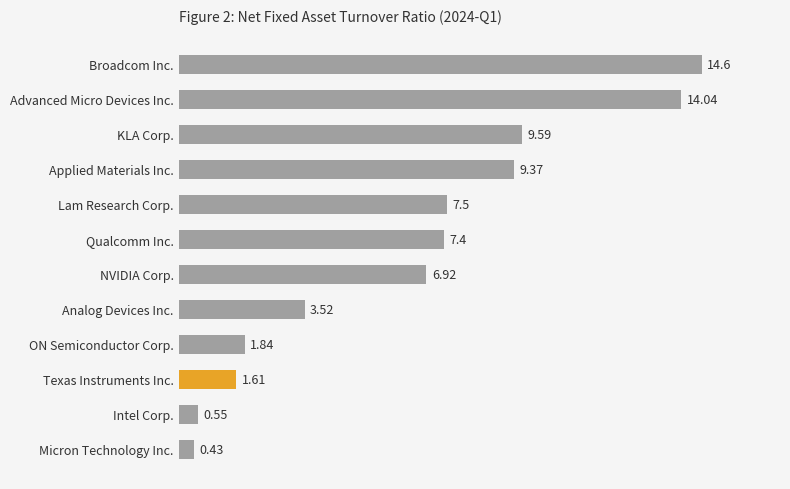

At which category does the chart reach its peak across all series?

Broadcom Inc.